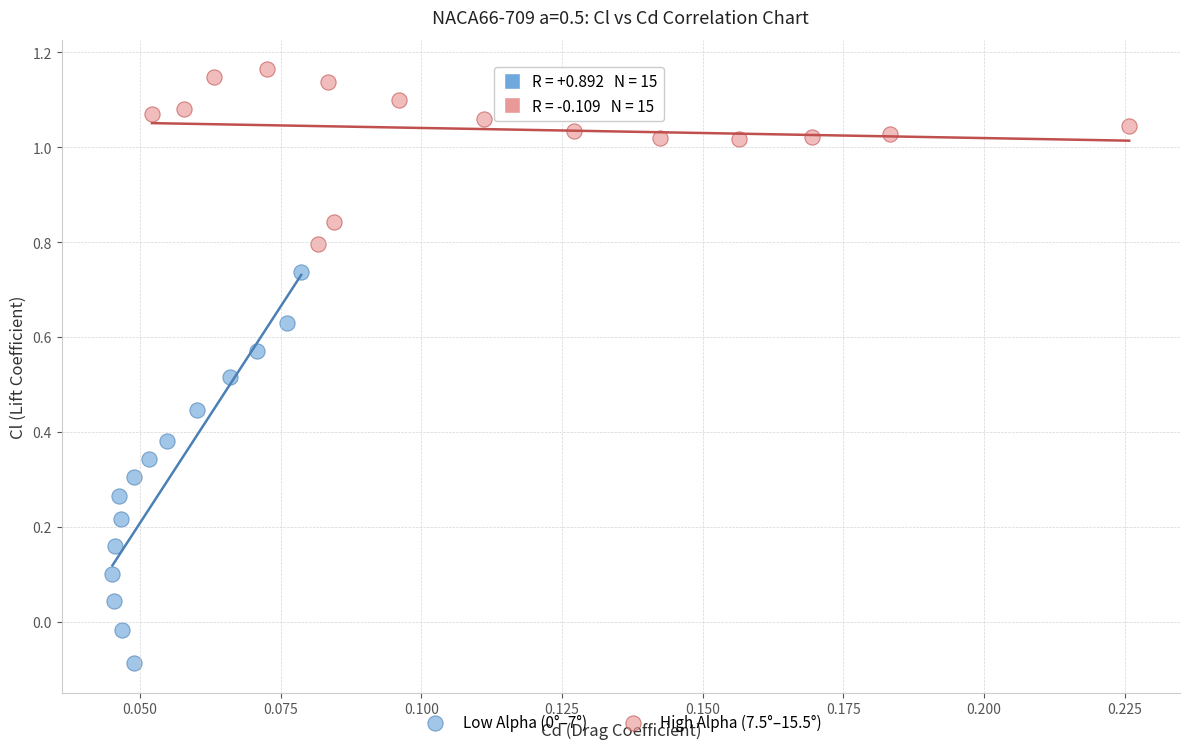

Which series reaches the maximum Y coordinate?

High Alpha (7.5°–15.5°)